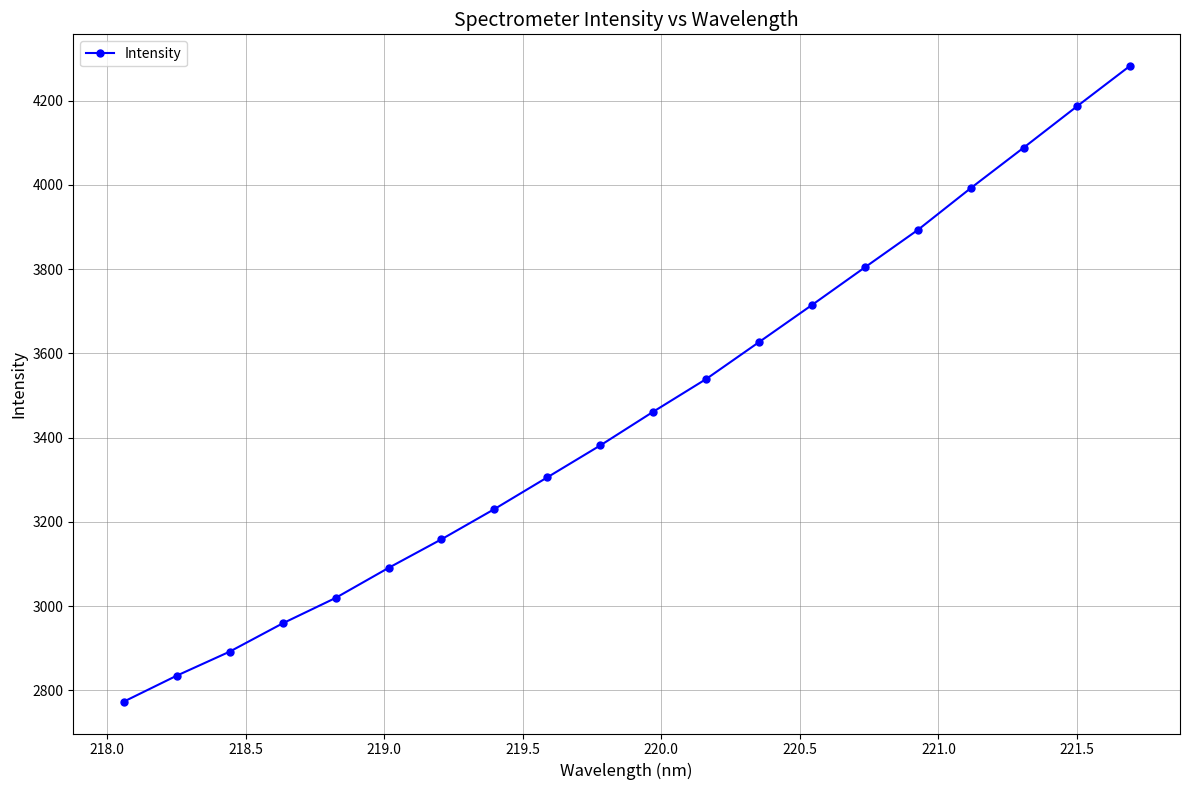

What is the smallest value displayed?

2772.8